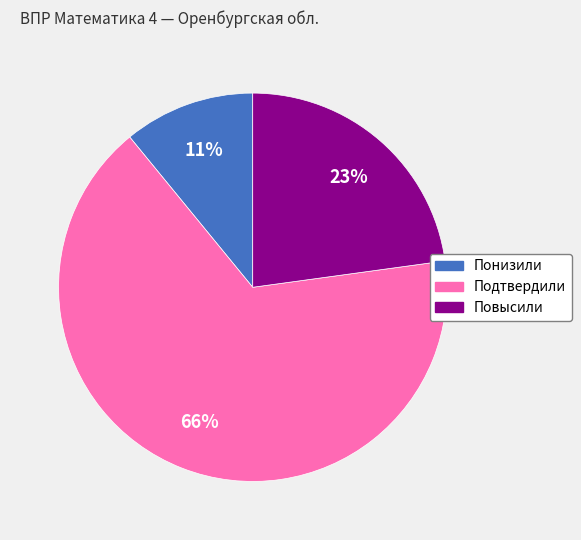

True or false: Повысили accounts for 33% of the total.

False